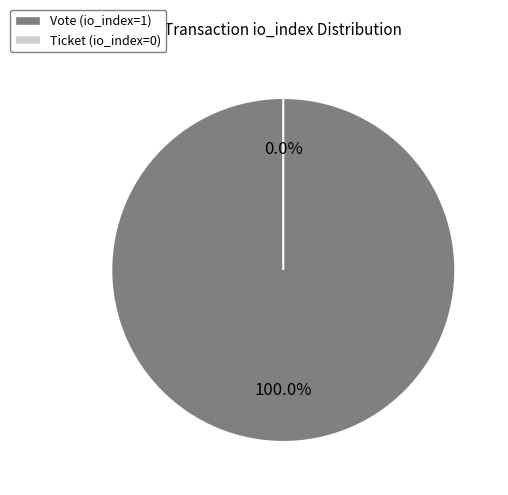

Which category has the smallest portion of the pie?

Ticket (io_index=0)